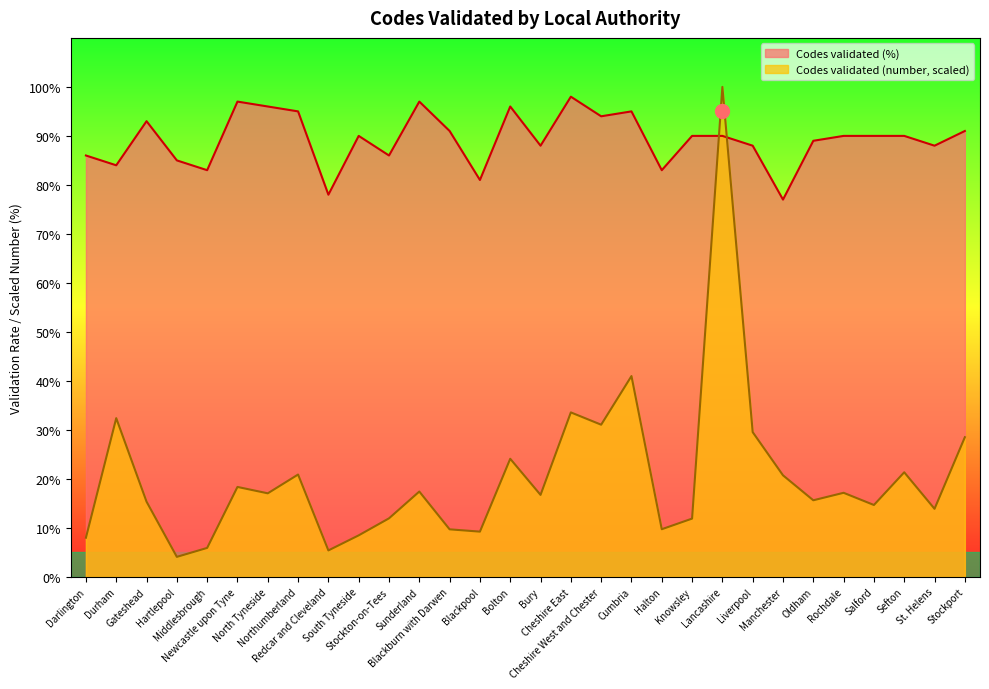

What is the label of the 2nd point from the left?

Durham